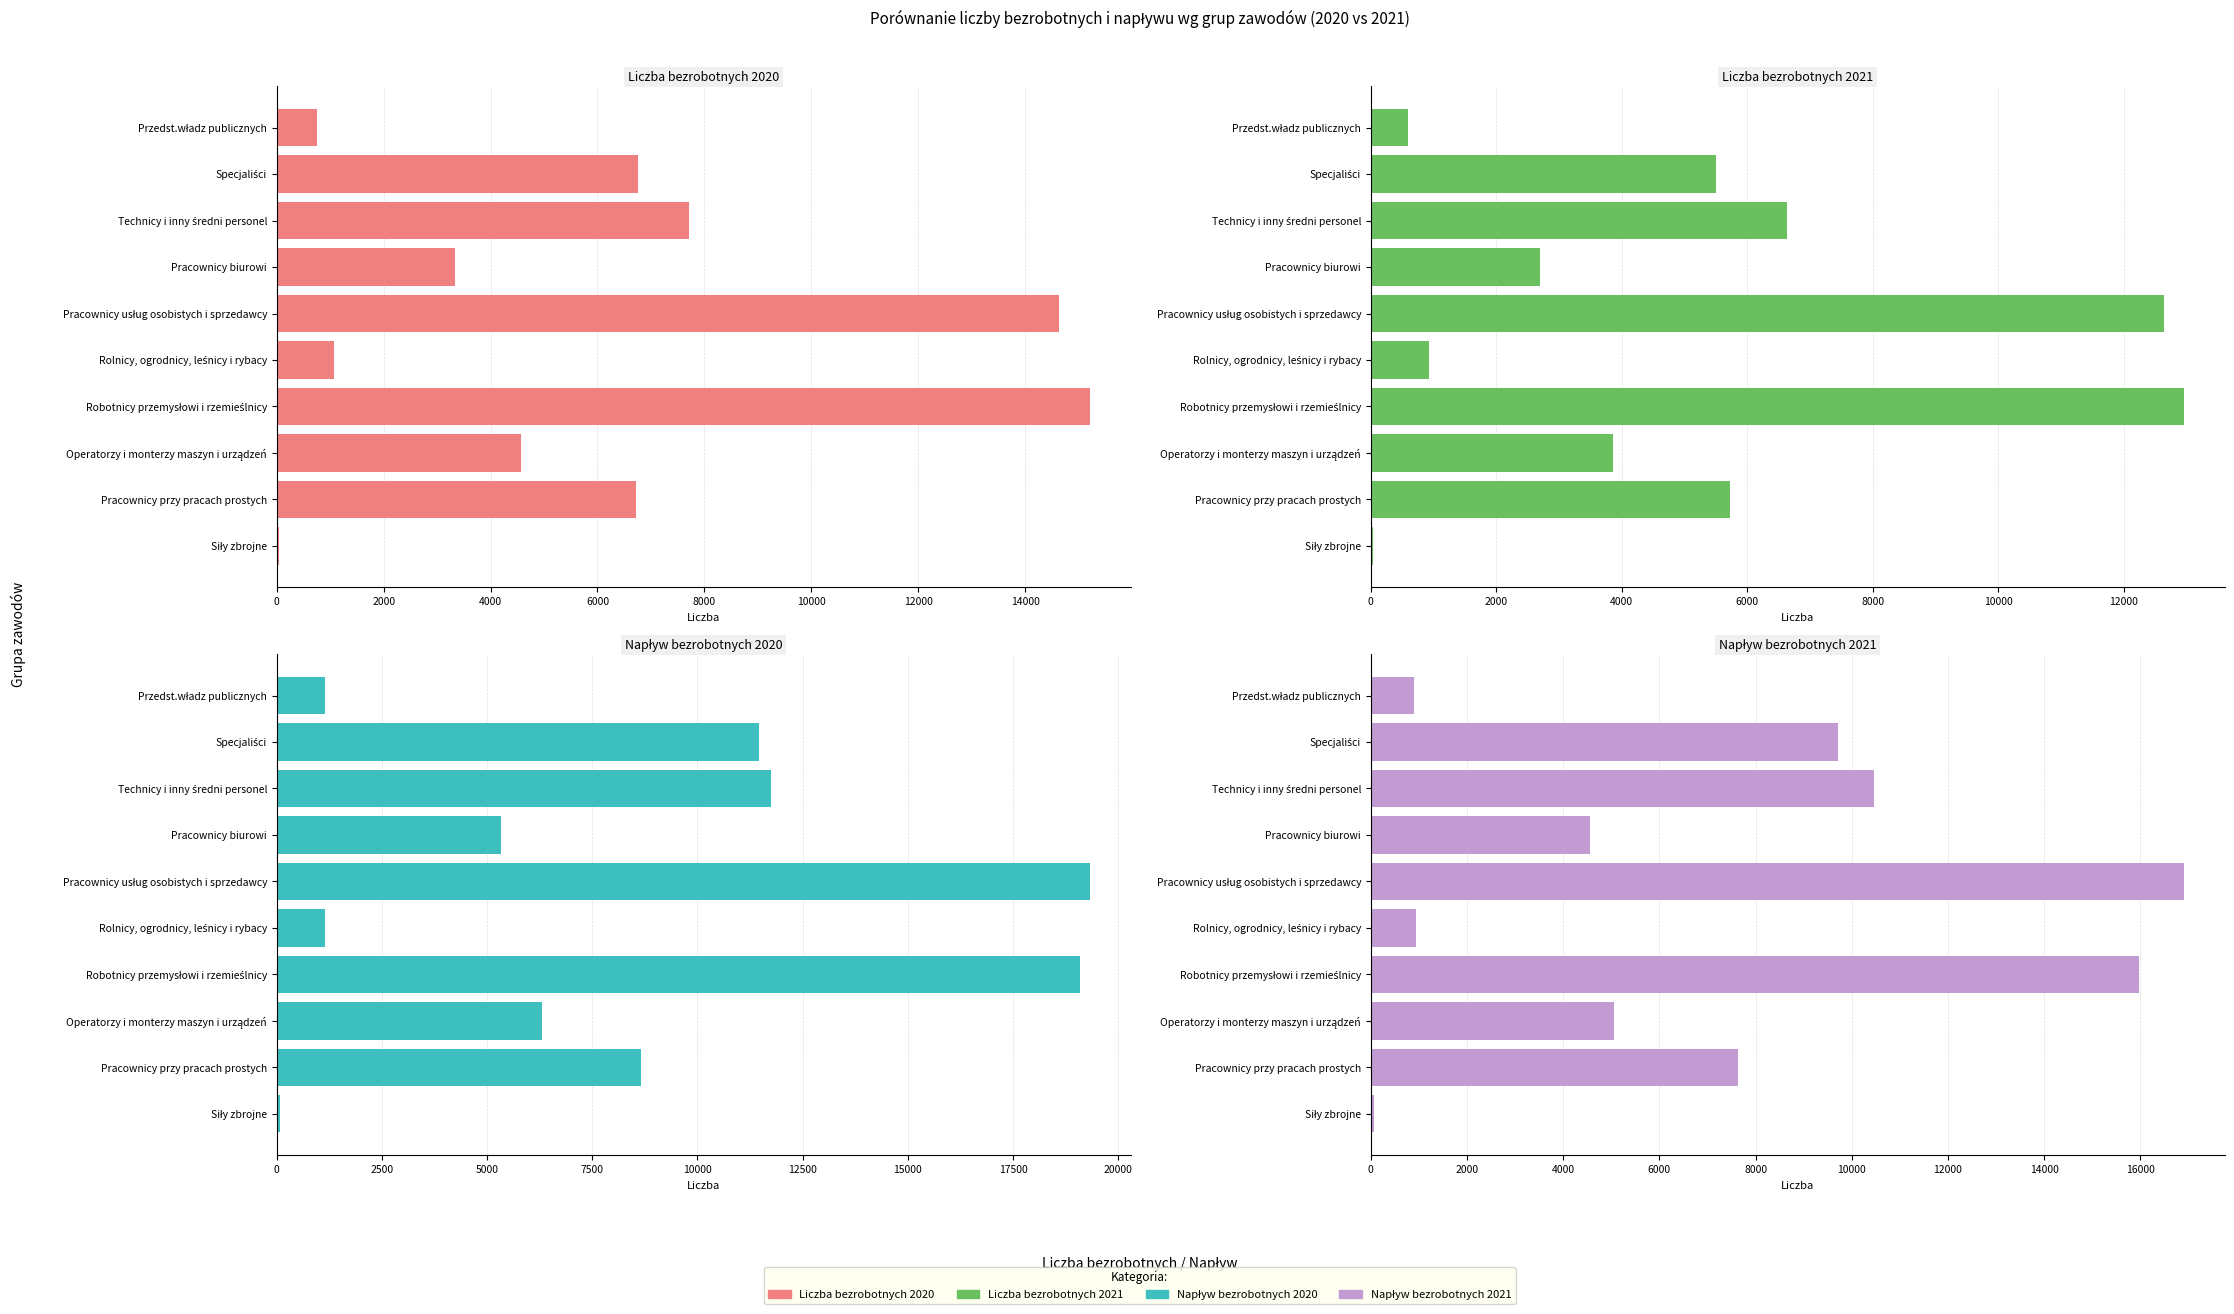

Reading left to right, extract all data points from this chart.

Liczba bezrobotnych 2020: 752	6758	7718	3326	14636	1074	15216	4561	6717	46
Liczba bezrobotnych 2021: 595	5501	6631	2693	12642	927	12961	3856	5728	32
Napływ bezrobotnych 2020: 1149	11470	11743	5341	19331	1153	19098	6311	8664	80
Napływ bezrobotnych 2021: 906	9711	10456	4553	16908	932	15979	5060	7637	68